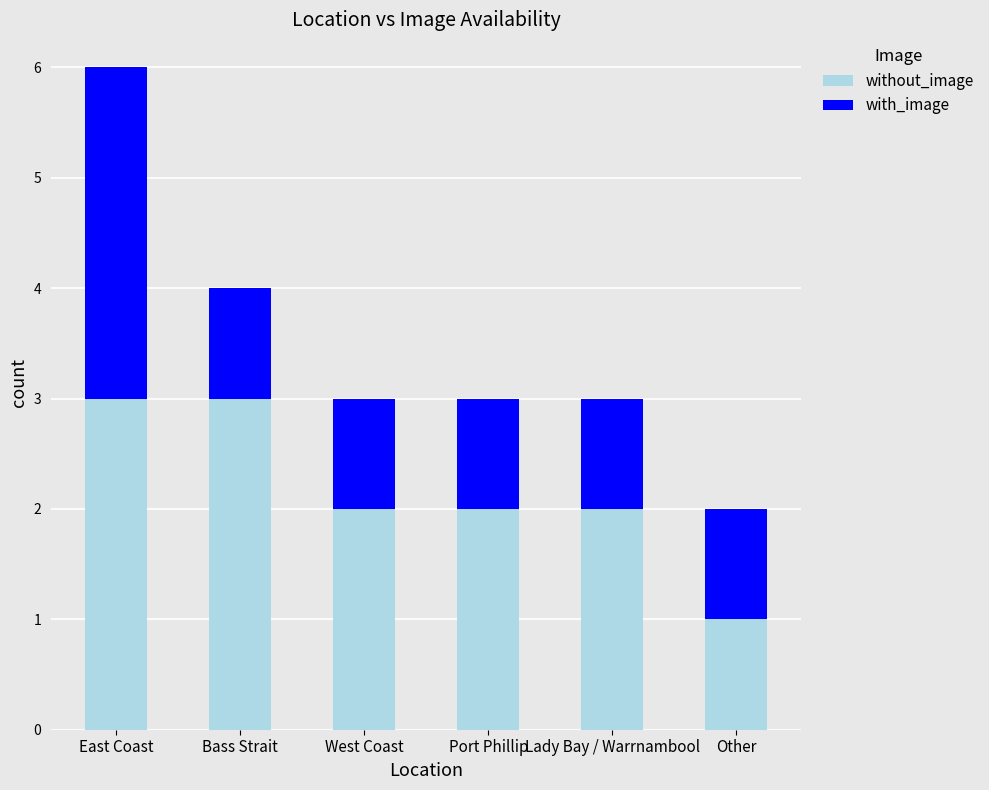

What is the total value across all series at Bass Strait?

4